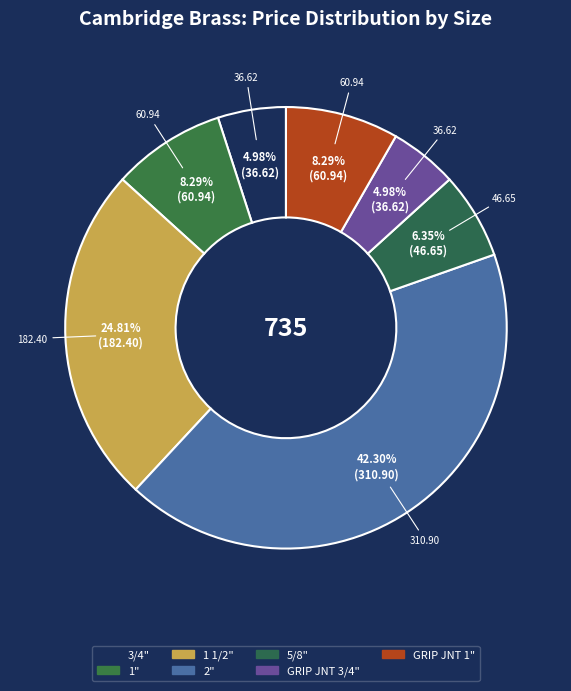

Rank the categories by value from highest to lowest.

2", 1 1/2", 1", GRIP JNT 1", 5/8", 3/4", GRIP JNT 3/4"